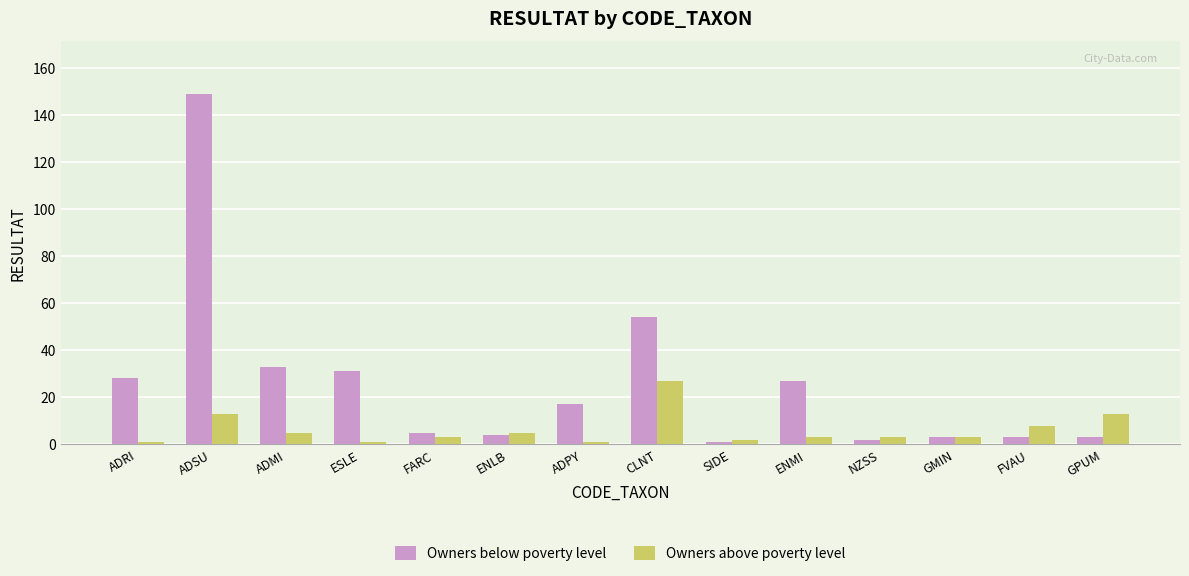

How many series are shown in this chart?

2